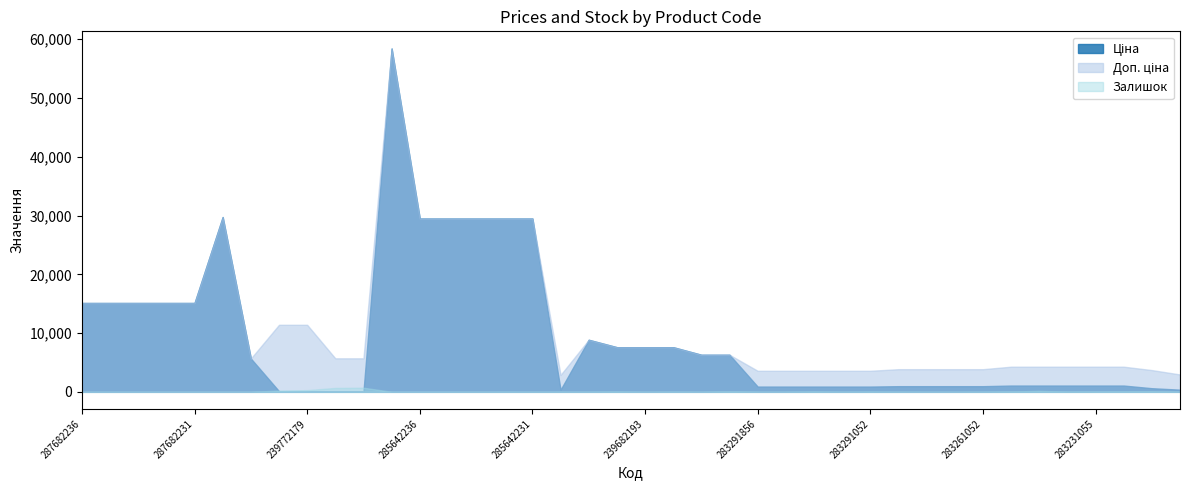

Which series changed the most between 285642233 and 283291052?

Ціна